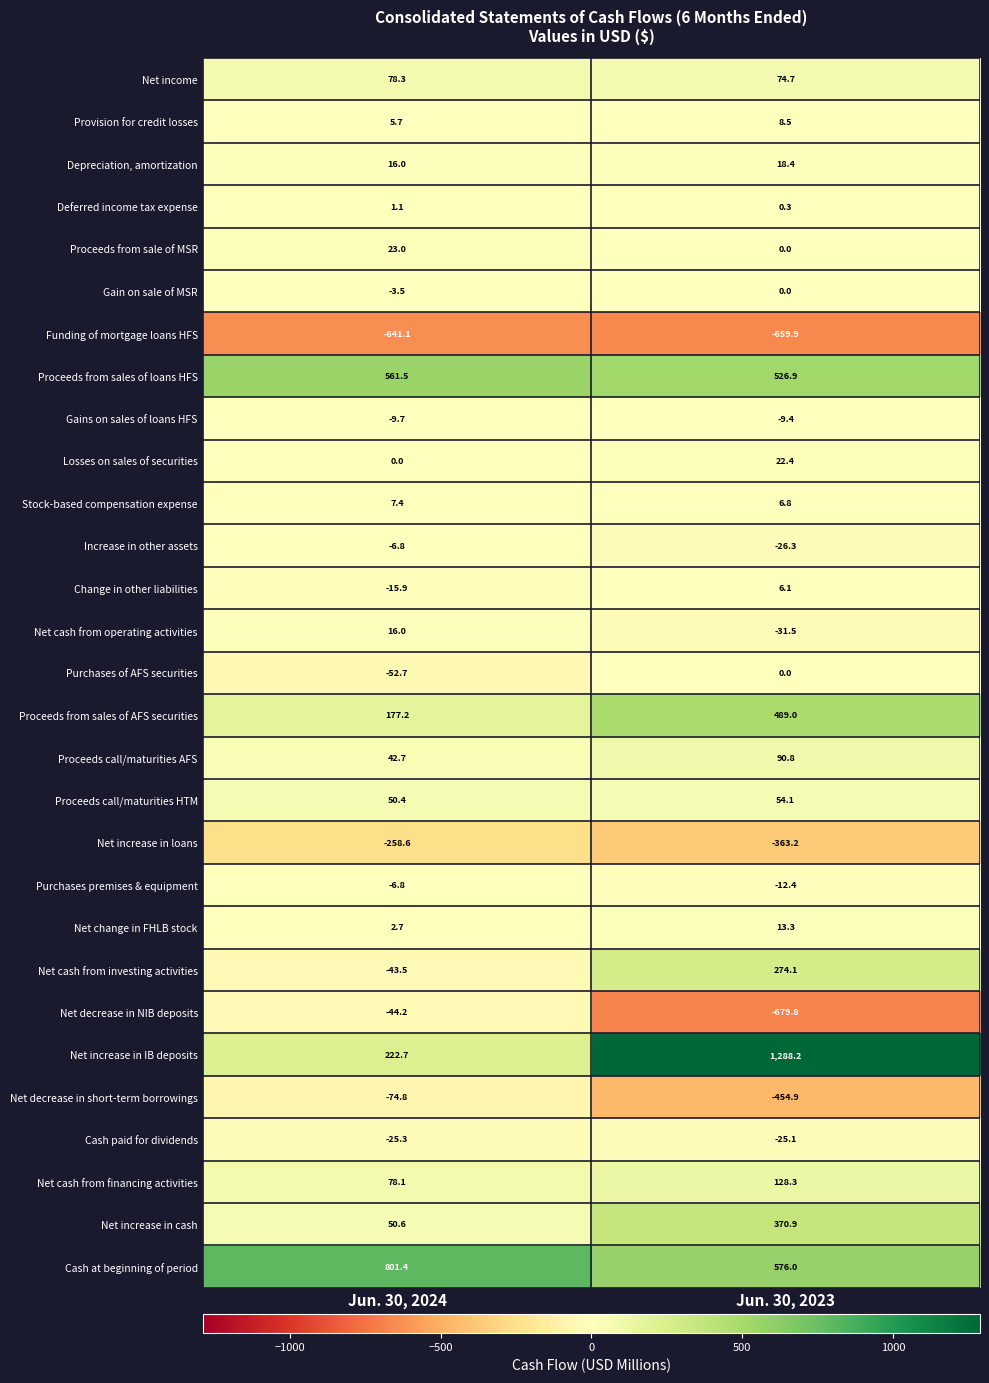

What is the average value of the Stock-based compensation expense series?

7.1